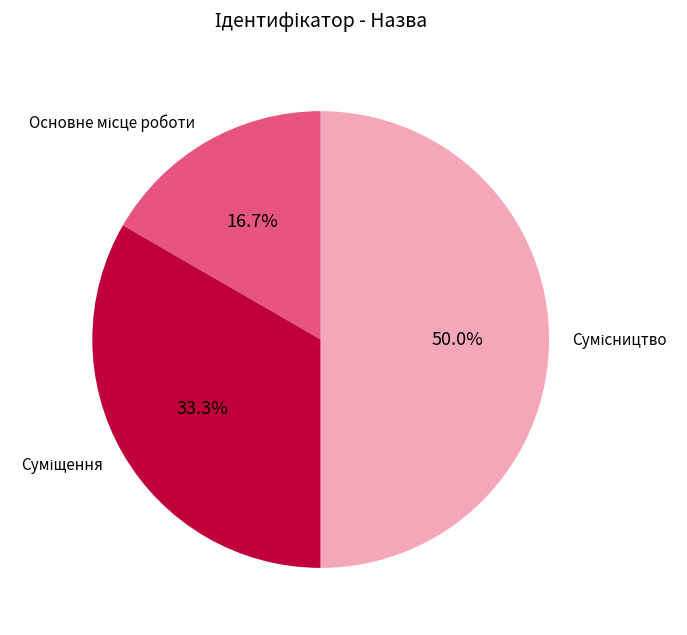

Count the number of slices in the pie.

3